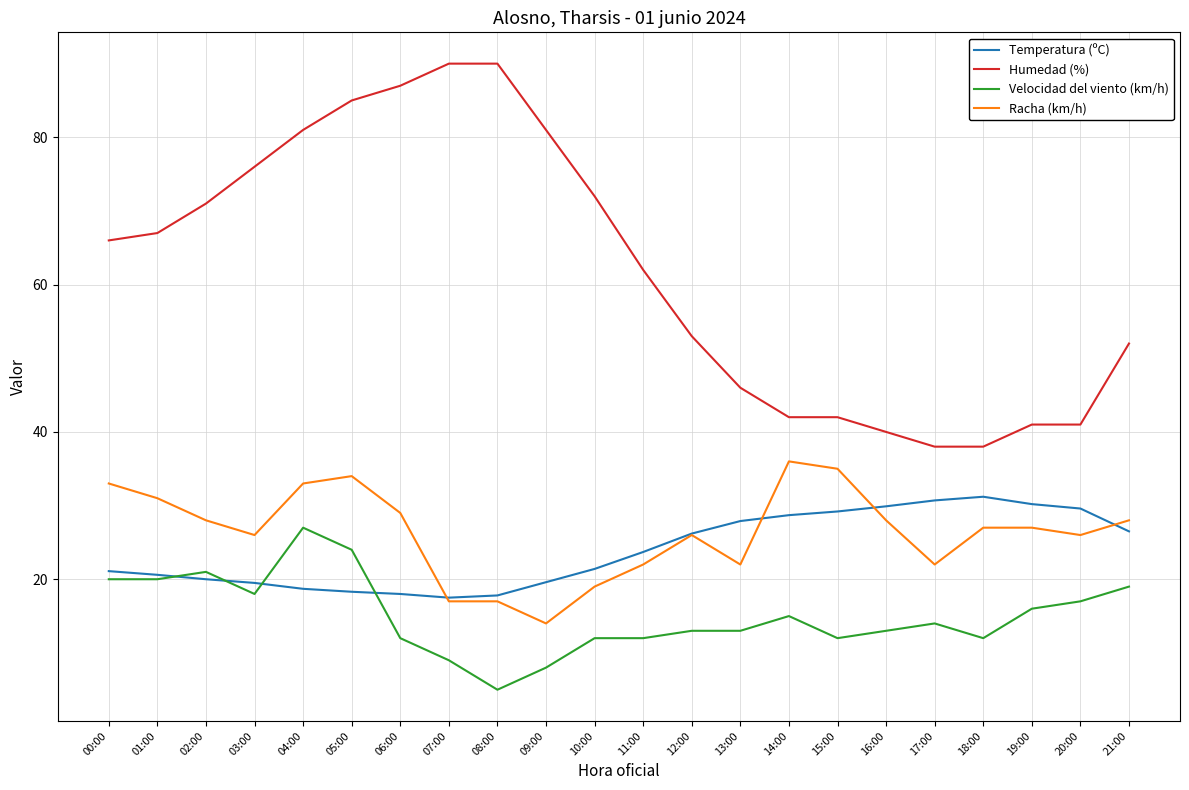

What is the greatest value displayed?

90.0